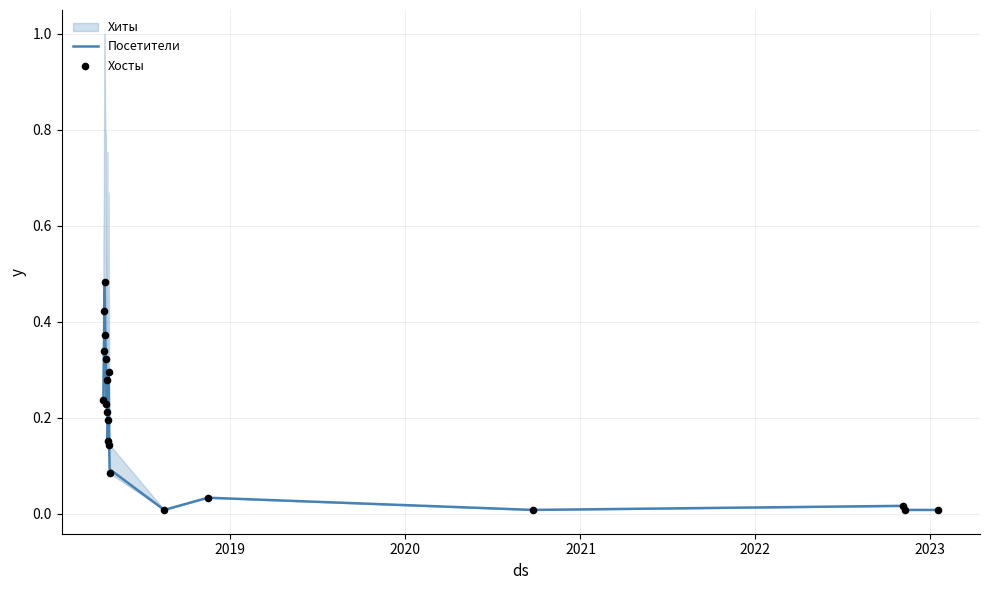

Which series has the largest total across all categories?

Посетители